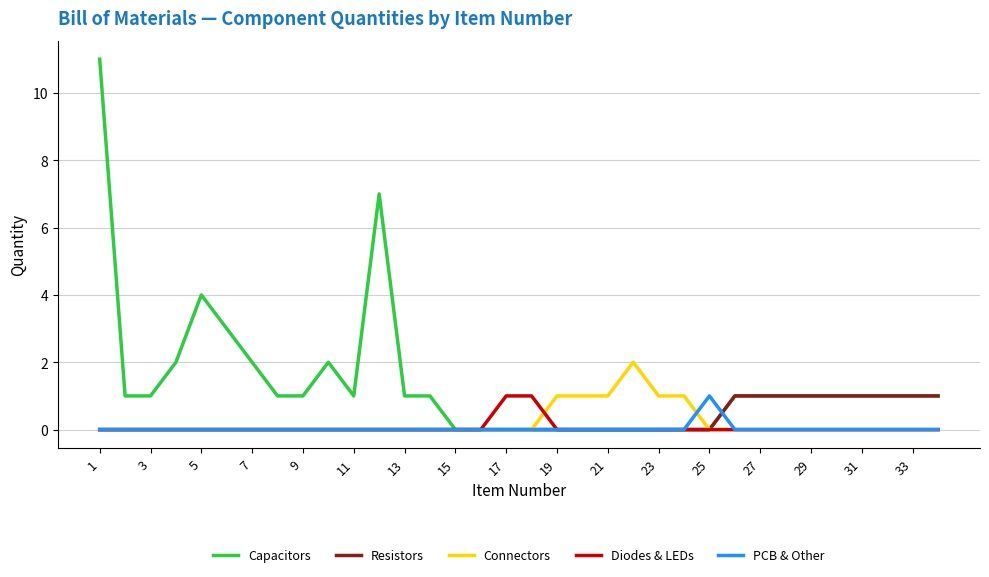

Which series has the largest total across all categories?

Capacitors